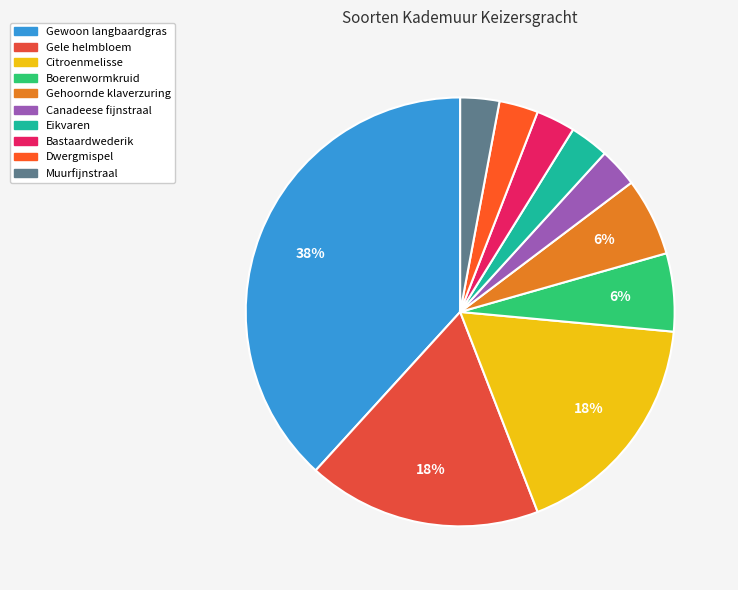

How many segments does this pie chart have?

10